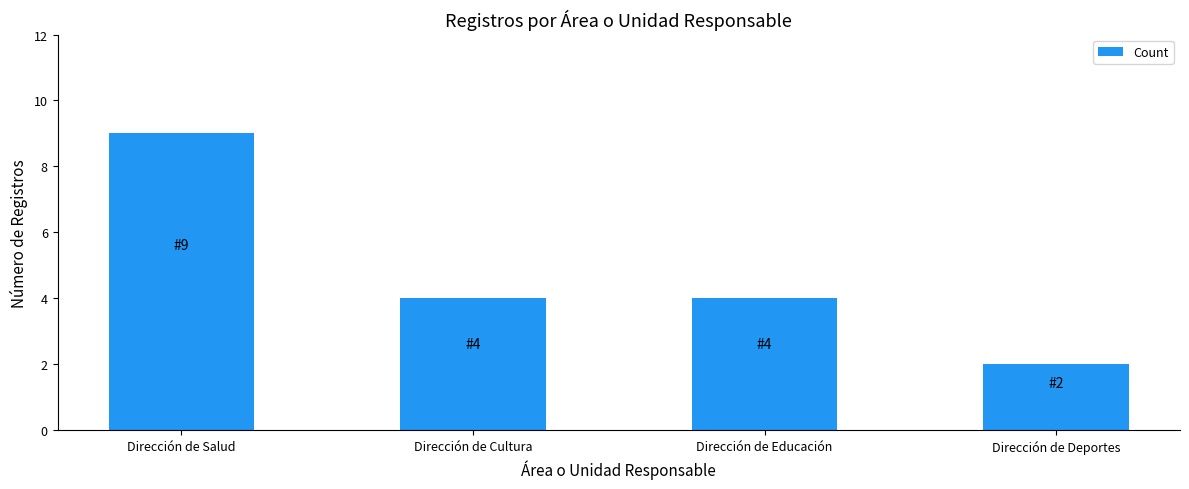

What is the smallest value displayed?

2